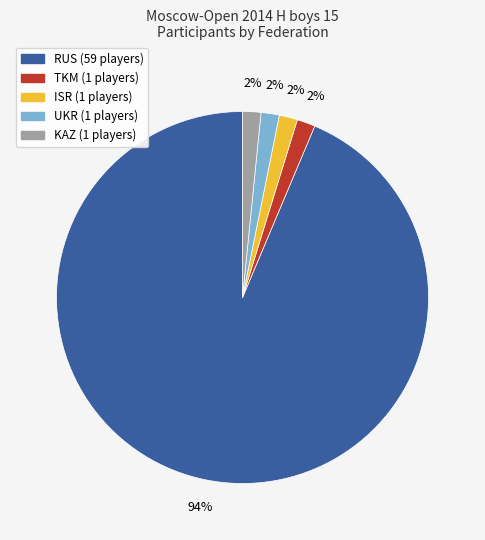

To the nearest percent, what is the average slice percentage?

20%